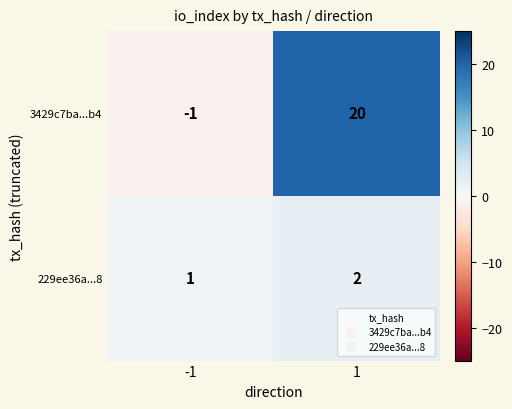

What value does the 3429c7ba...b4 series have at 1, to the nearest 5?

20